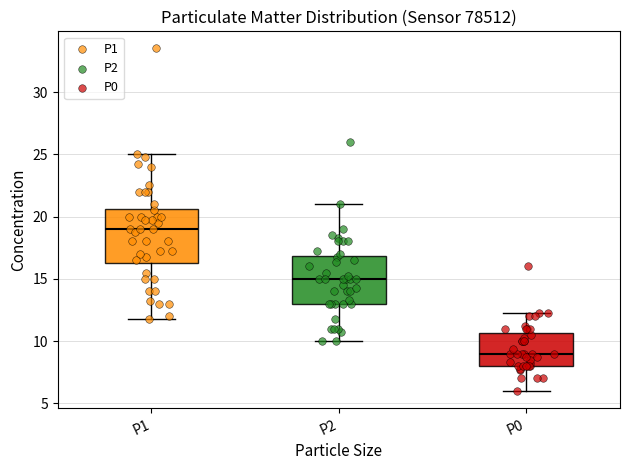

Where does the lower whisker of the box for P2 end on the y-axis? The values are not printed on the chart, so give them approximately, as read against the axis.

10.0